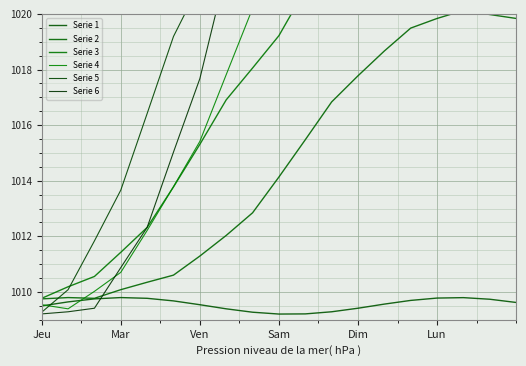

Does the chart display data point markers on the line(s)?

No